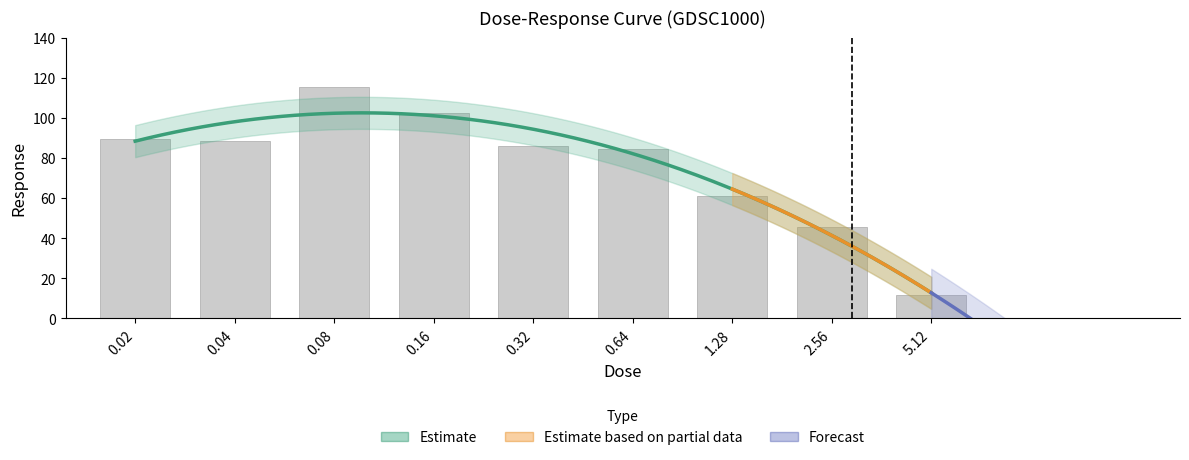

What is the greatest value displayed?

115.6